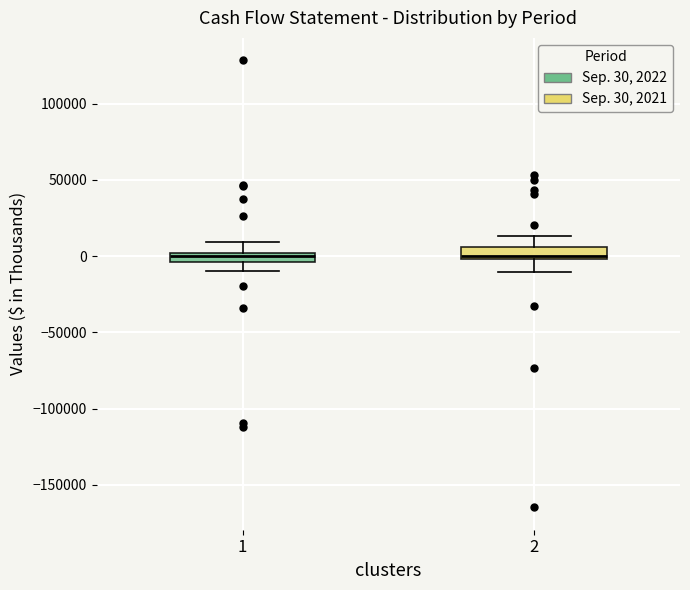

Where is the lower edge of the box at x = 1 on the y-axis? The values are not printed on the chart, so give them approximately, as read against the axis.

-5000